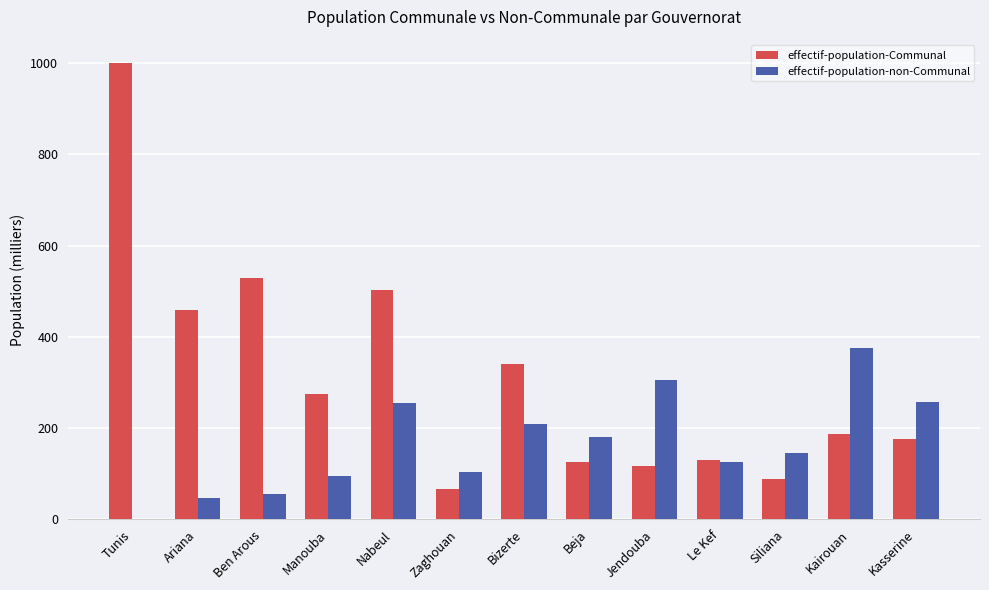

How many data points in effectif-population-Communal are above 187?

7